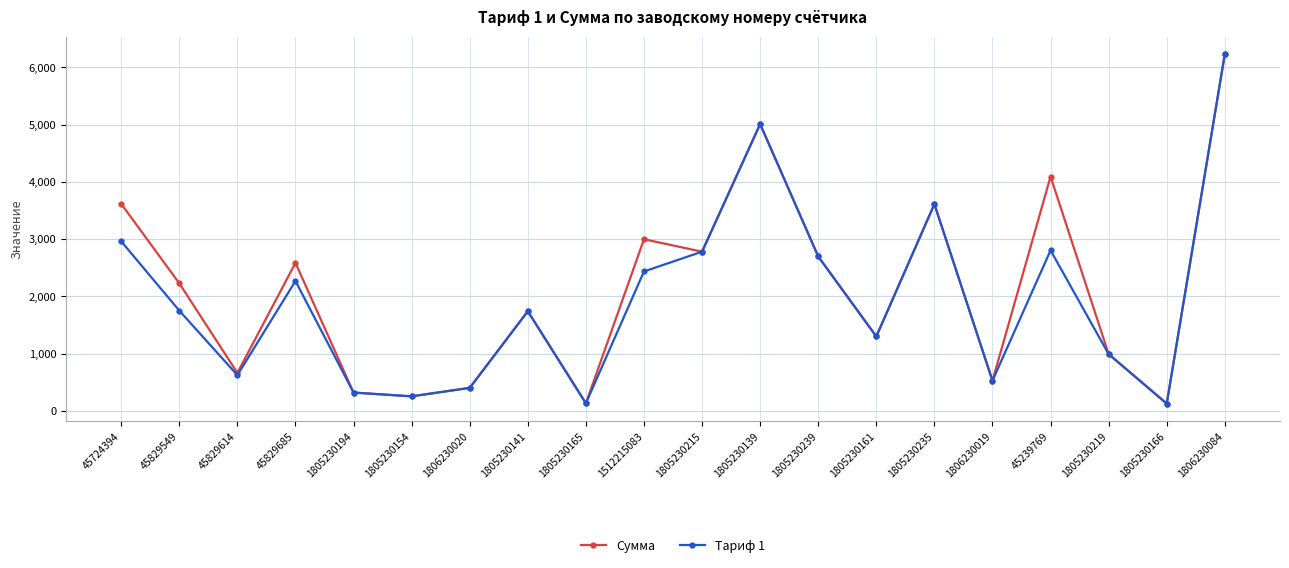

What is the average value of the Сумма series?

2113.9